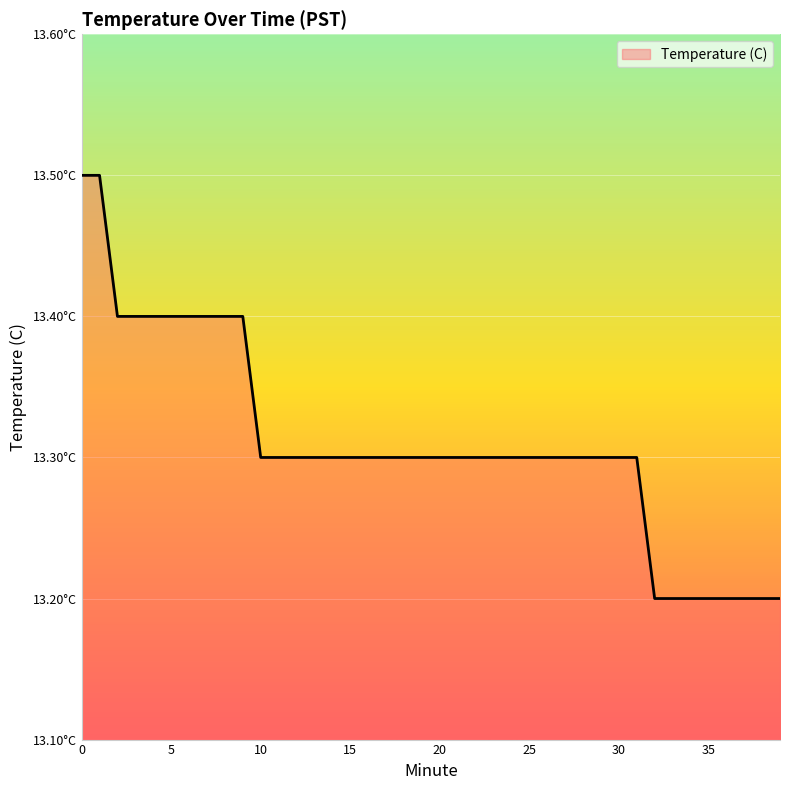

List the labels in order of value, smallest first.

32, 33, 34, 35, 36, 37, 38, 39, 10, 11, 12, 13, 14, 15, 16, 17, 18, 19, 20, 21, 22, 23, 24, 25, 26, 27, 28, 29, 30, 31, 2, 3, 4, 5, 6, 7, 8, 9, 0, 1